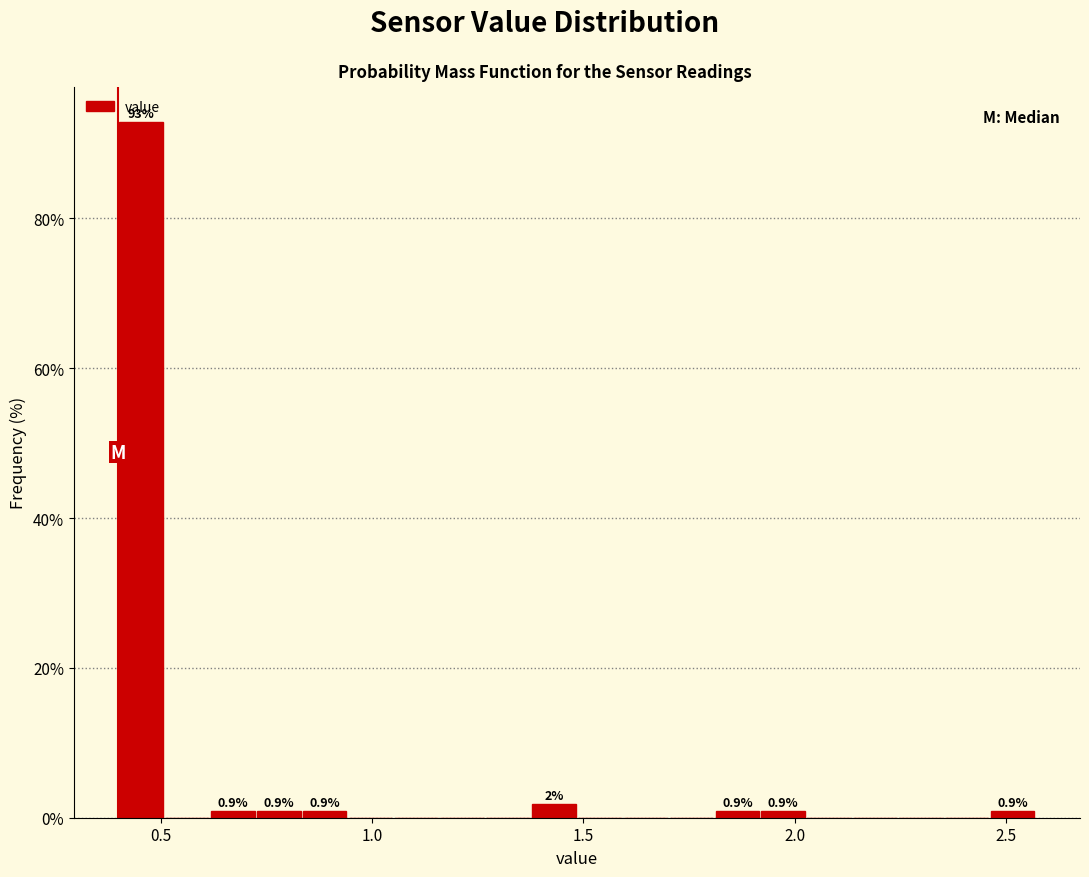

Read against the x-axis, roughly where is the centre of the tallest bar?

0.45